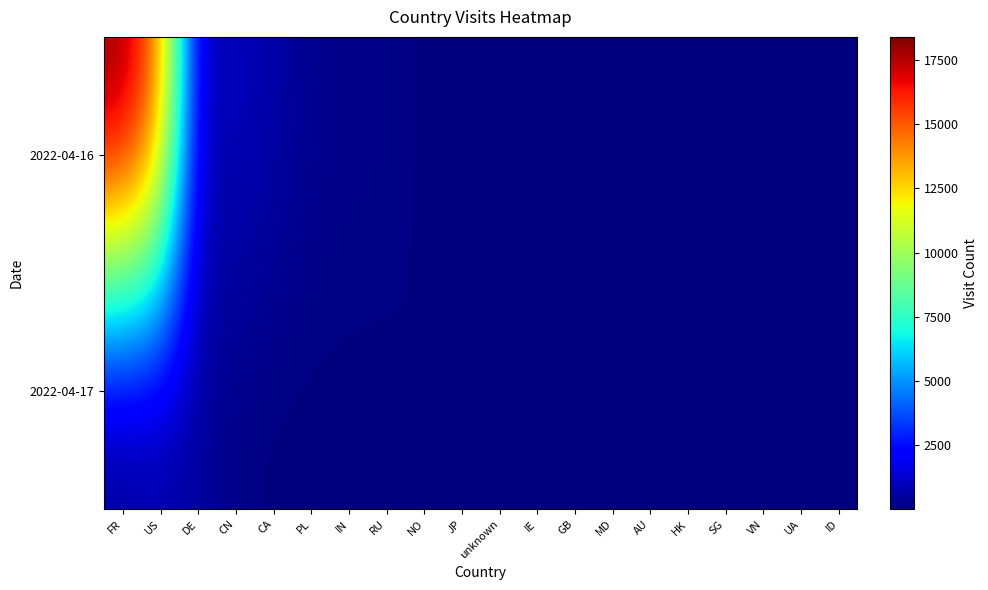

Reading right to left, what are all the values shown in this chart?

2022-04-16: ID=26	UA=33	VN=30	SG=28	HK=37	AU=36	MD=30	GB=48	IE=43	unknown=62	JP=88	NO=6	RU=184	IN=193	PL=294	CA=709	CN=1080	DE=698	US=14553	FR=18397
2022-04-17: ID=4	UA=1	VN=5	SG=9	HK=4	AU=6	MD=22	GB=10	IE=15	unknown=6	JP=10	NO=106	RU=7	IN=20	PL=5	CA=3	CN=98	DE=550	US=347	FR=5